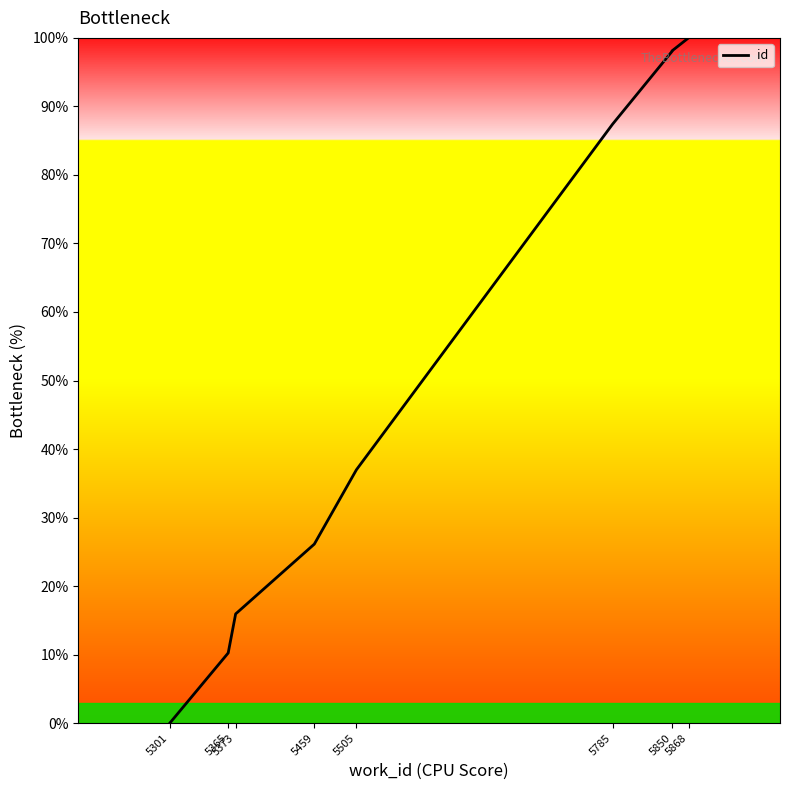

What is the difference between the maximum and minimum values?

100.0